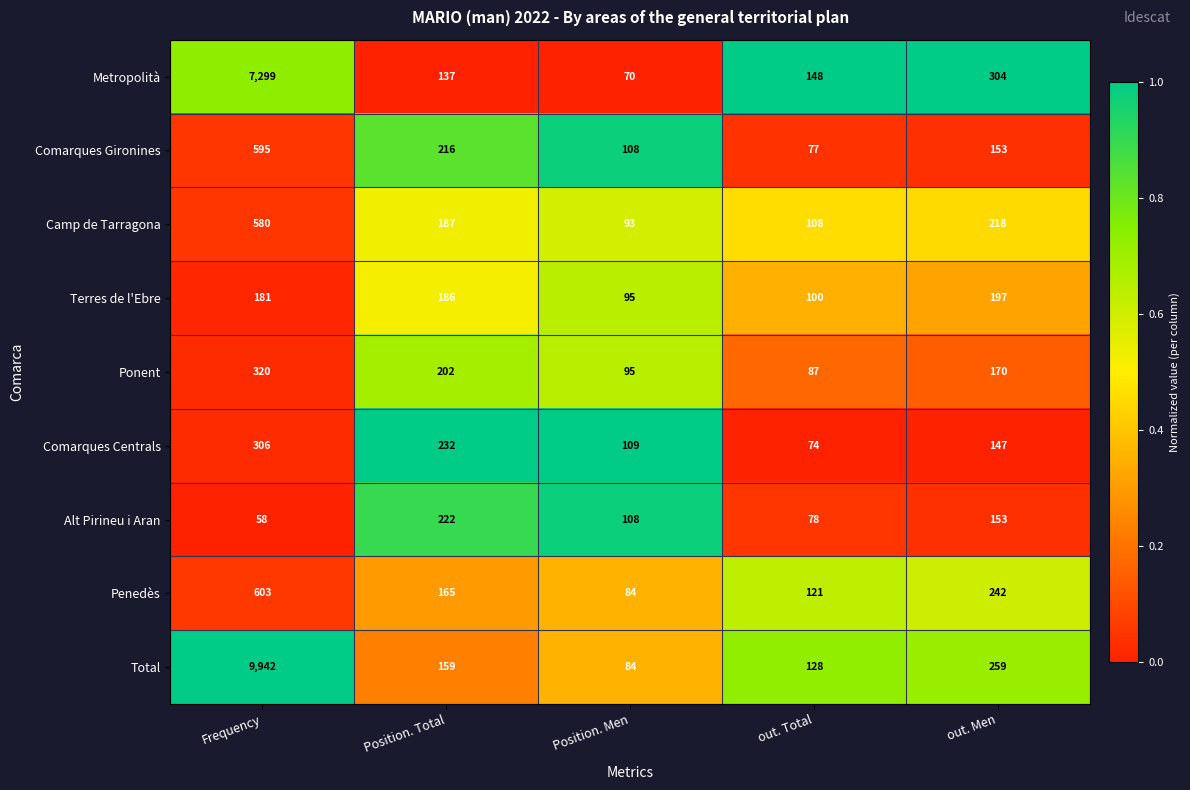

What is the difference between the Camp de Tarragona values at Position. Men and Position. Total?

94